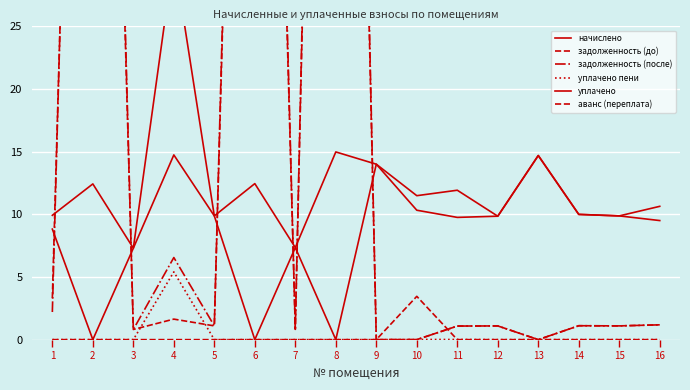

Reading left to right, extract all data points from this chart.

начислено: 1=9.9	2=12.4	3=7.3	4=14.7	5=9.9	6=12.4	7=7.3	8=15.0	9=14.0	10=10.3	11=9.8	12=9.9	13=14.7	14=10.0	15=9.9	16=10.6
задолженность (до): 1=3.3	2=117.6	3=0.8	4=1.6	5=1.1	6=117.9	7=0.8	8=141.8	9=0.0	10=0.0	11=1.1	12=1.1	13=0.0	14=1.1	15=1.1	16=1.2
задолженность (после): 1=2.2	2=121.8	3=0.8	4=6.6	5=1.1	6=122.0	7=0.8	8=146.8	9=0.0	10=0.0	11=1.1	12=1.1	13=0.0	14=1.1	15=1.1	16=1.2
уплачено пени: 1=0.0	2=0.0	3=0.0	4=5.4	5=0.0	6=0.0	7=0.0	8=0.0	9=0.0	10=0.0	11=0.0	12=0.0	13=0.0	14=0.0	15=0.0	16=0.0
уплачено: 1=8.8	2=0.0	3=7.3	4=30.6	5=9.9	6=0.0	7=7.3	8=0.0	9=14.0	10=11.5	11=11.9	12=9.9	13=14.7	14=10.0	15=9.9	16=9.5
аванс (переплата): 1=0.0	2=0.0	3=0.0	4=0.0	5=0.0	6=0.0	7=0.0	8=0.0	9=0.0	10=3.5	11=0.0	12=0.0	13=0.0	14=0.0	15=0.0	16=0.0